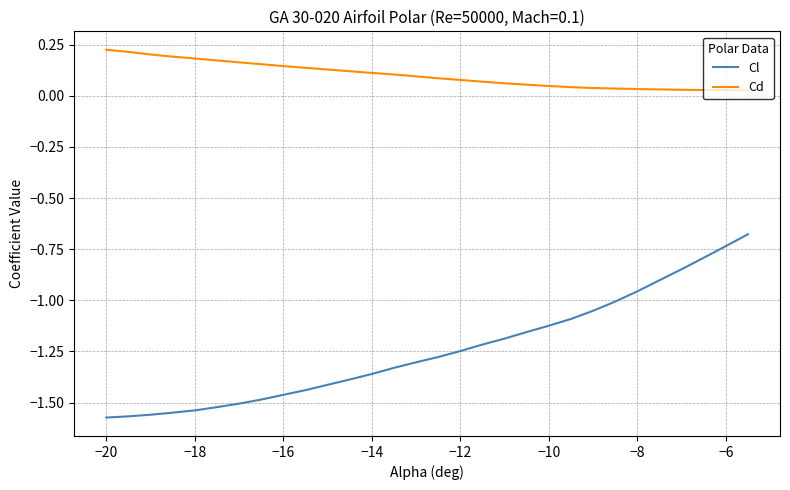

Which series has the largest total across all categories?

Cd